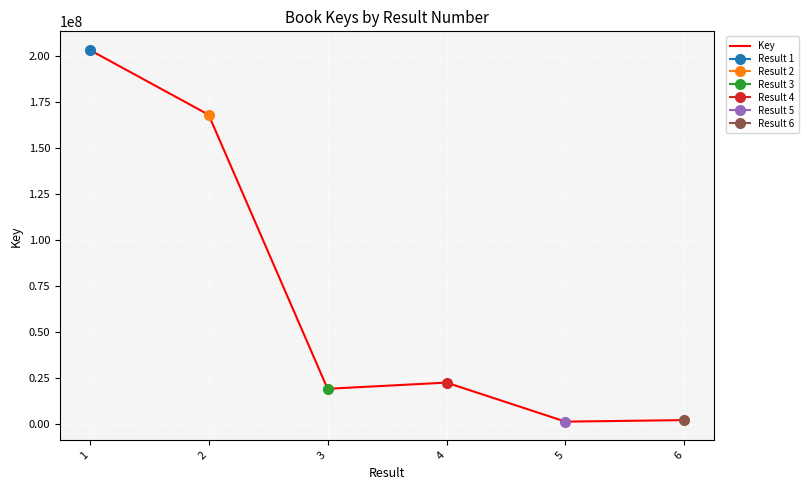

True or false: the data has more than 0 interior local peaks.

True